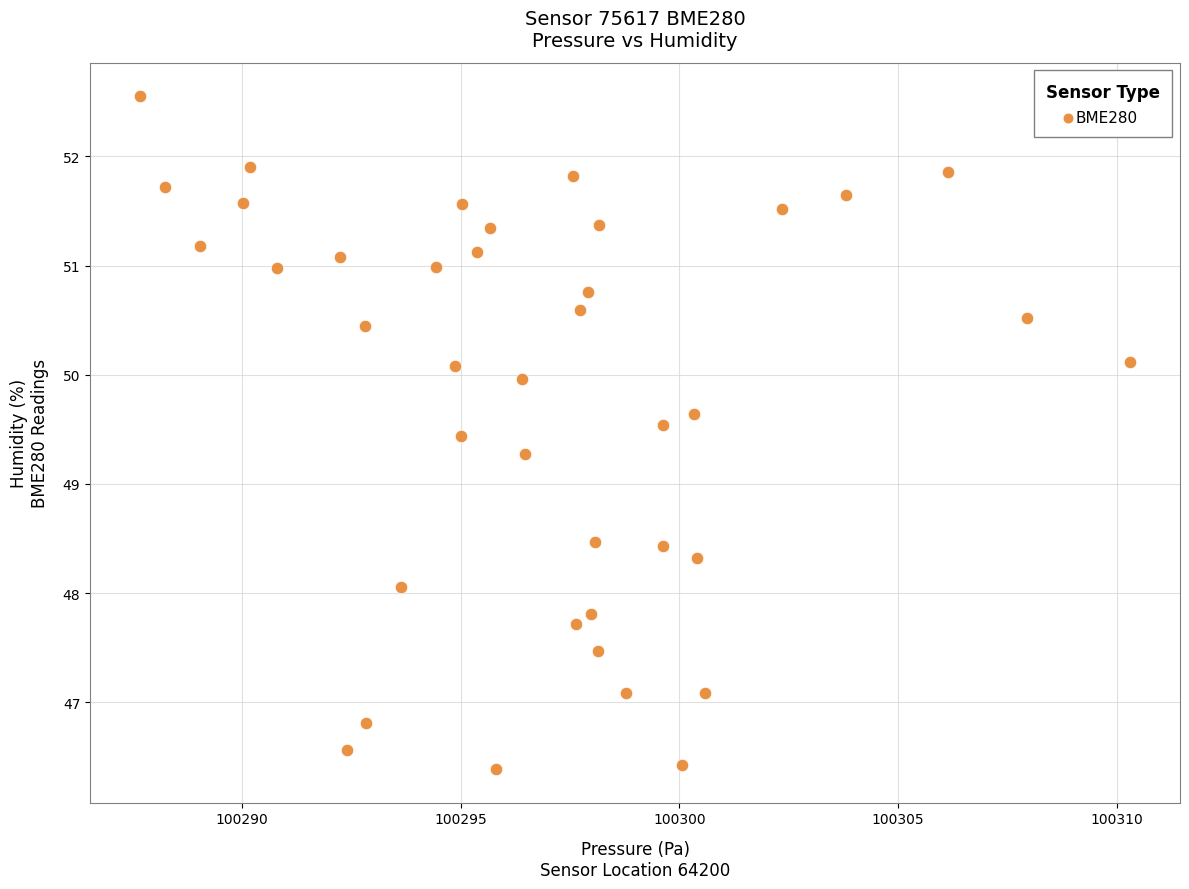

What is the range of X values (max minus min)?

22.6